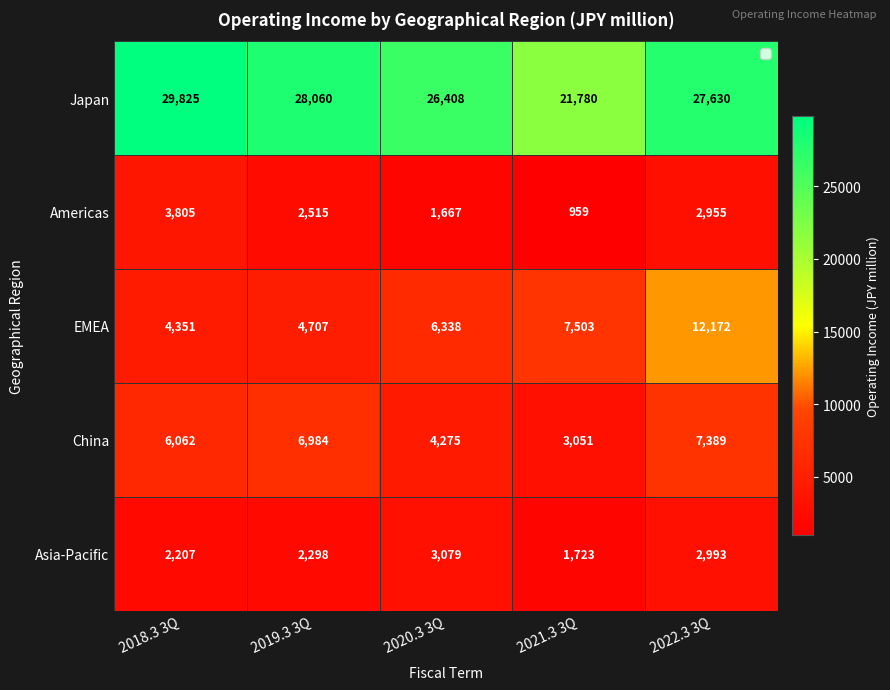

Where is Americas nearest to the value 2382?

2019.3 3Q